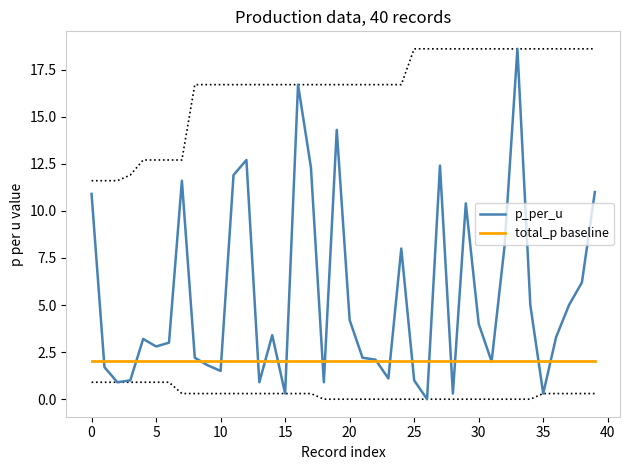

What is the approximate value of p_per_u at 0?

10.9